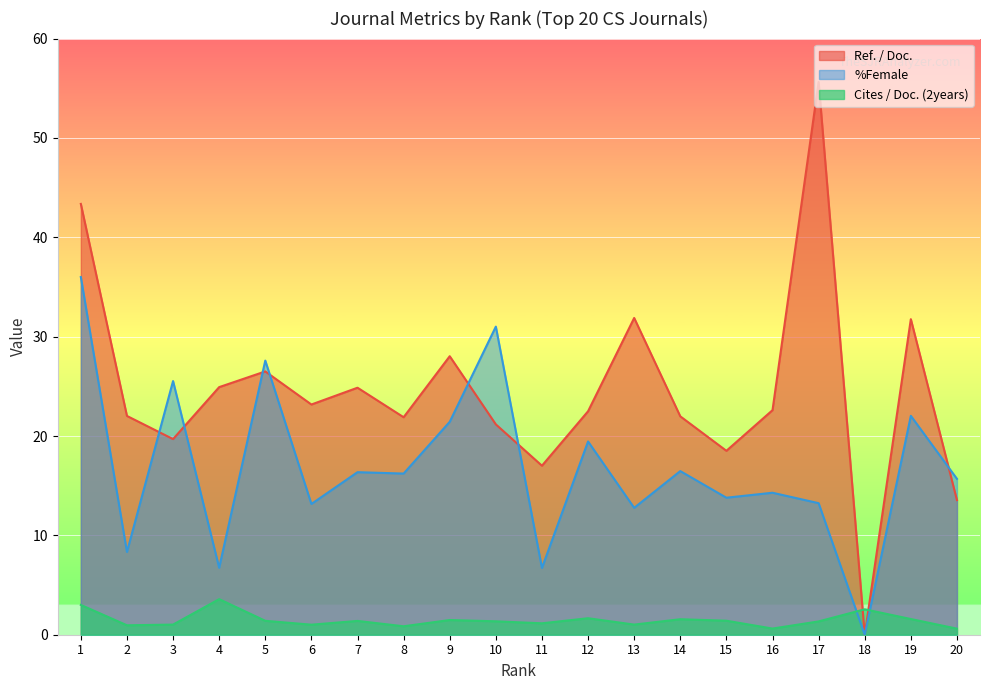

Is it true that Cites / Doc. (2years) equals 0.7 at 9?

False